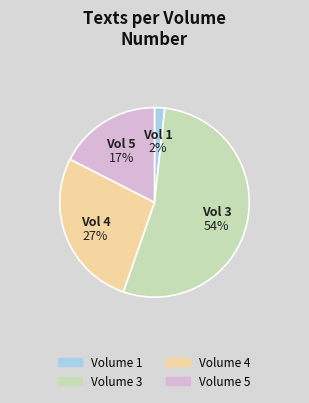

True or false: 5 accounts for 1% of the total.

False